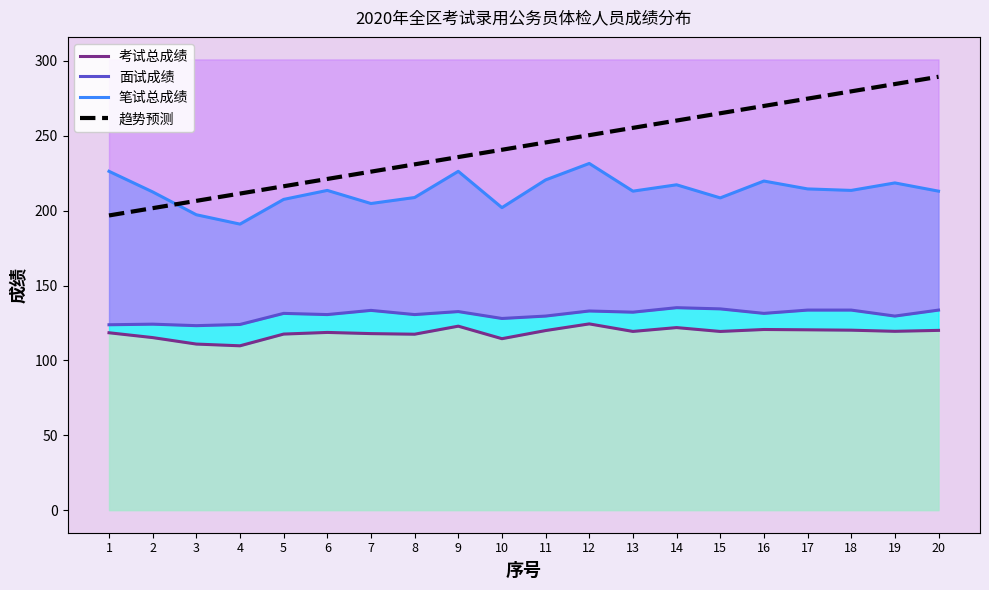

Which category has the highest value in the 面试成绩 series?

14